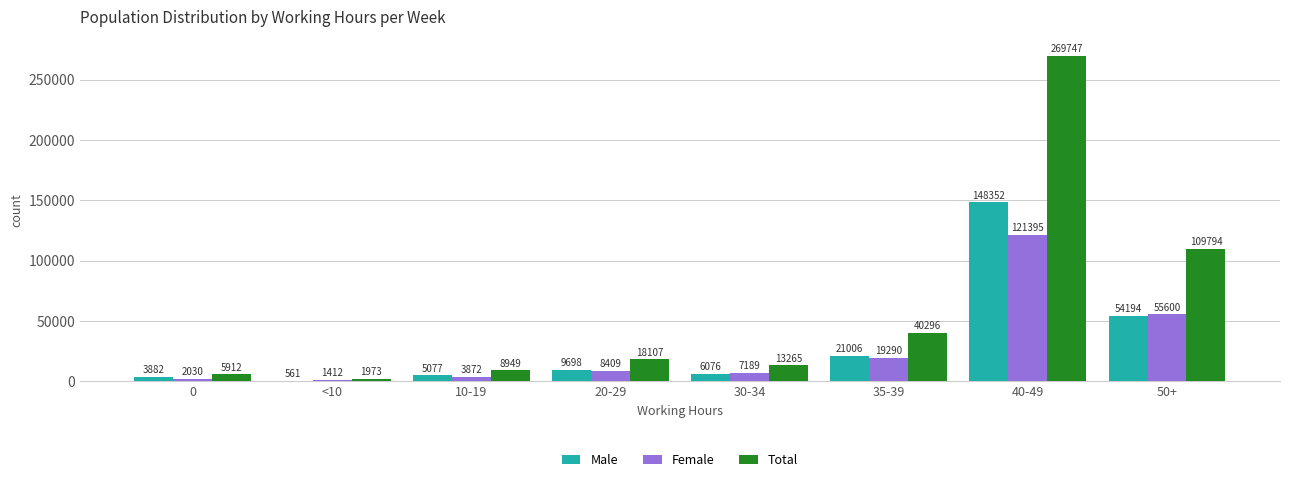

Reading left to right, list all the values displayed in this chart.

Male: 0=3882	<10=561	10-19=5077	20-29=9698	30-34=6076	35-39=21006	40-49=148352	50+=54194
Female: 0=2030	<10=1412	10-19=3872	20-29=8409	30-34=7189	35-39=19290	40-49=121395	50+=55600
Total: 0=5912	<10=1973	10-19=8949	20-29=18107	30-34=13265	35-39=40296	40-49=269747	50+=109794